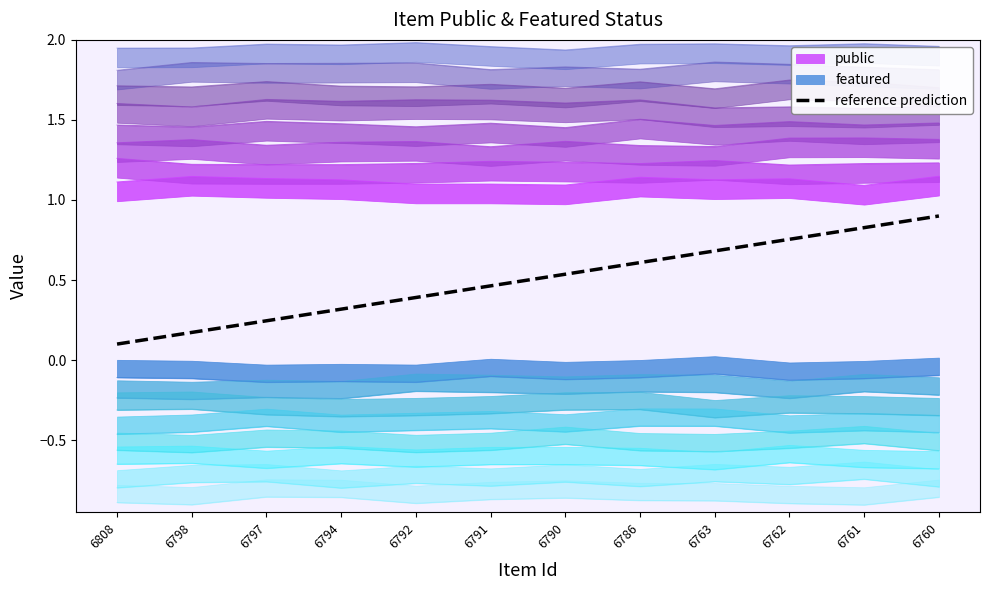

What is the change in value from 6808 to 6760?

+0.8